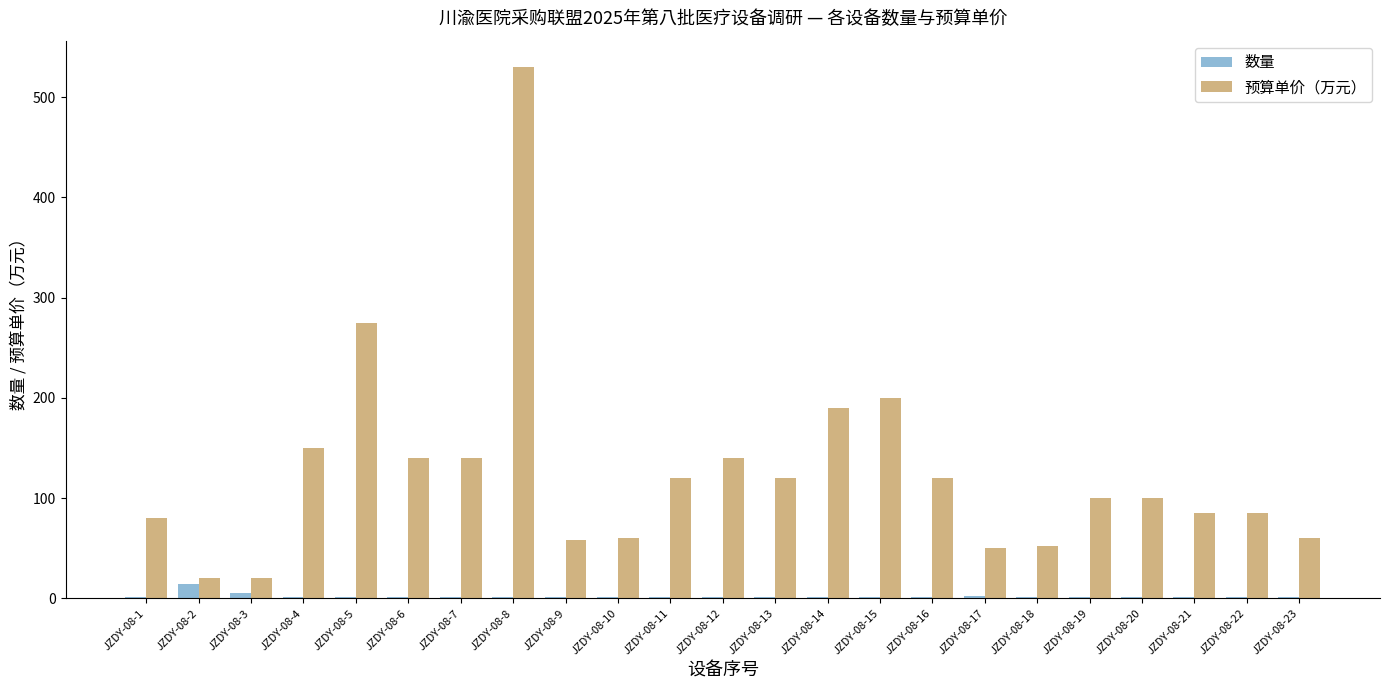

Which series has the largest total across all categories?

预算单价（万元）